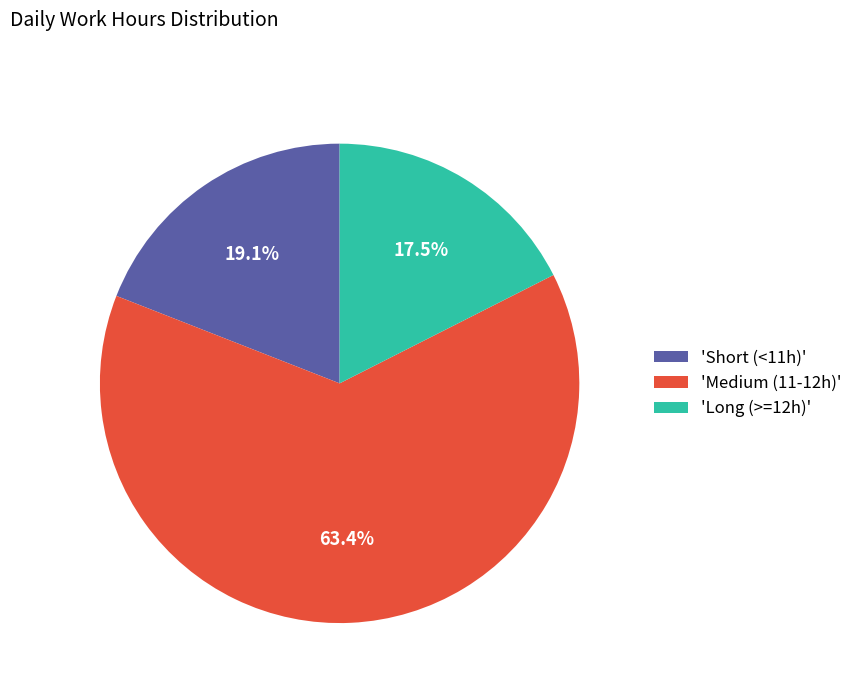

How many slices are in this pie chart?

3